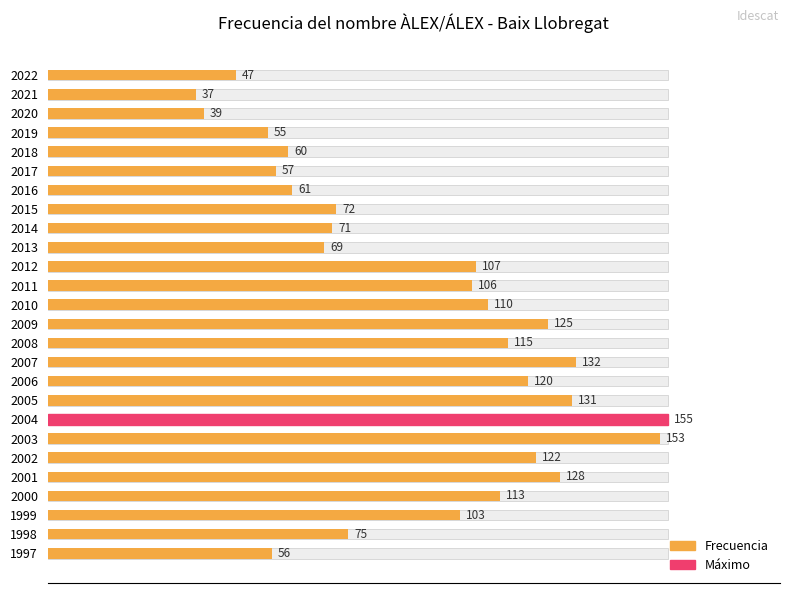

What is the value of the 20th bar from the left?

153